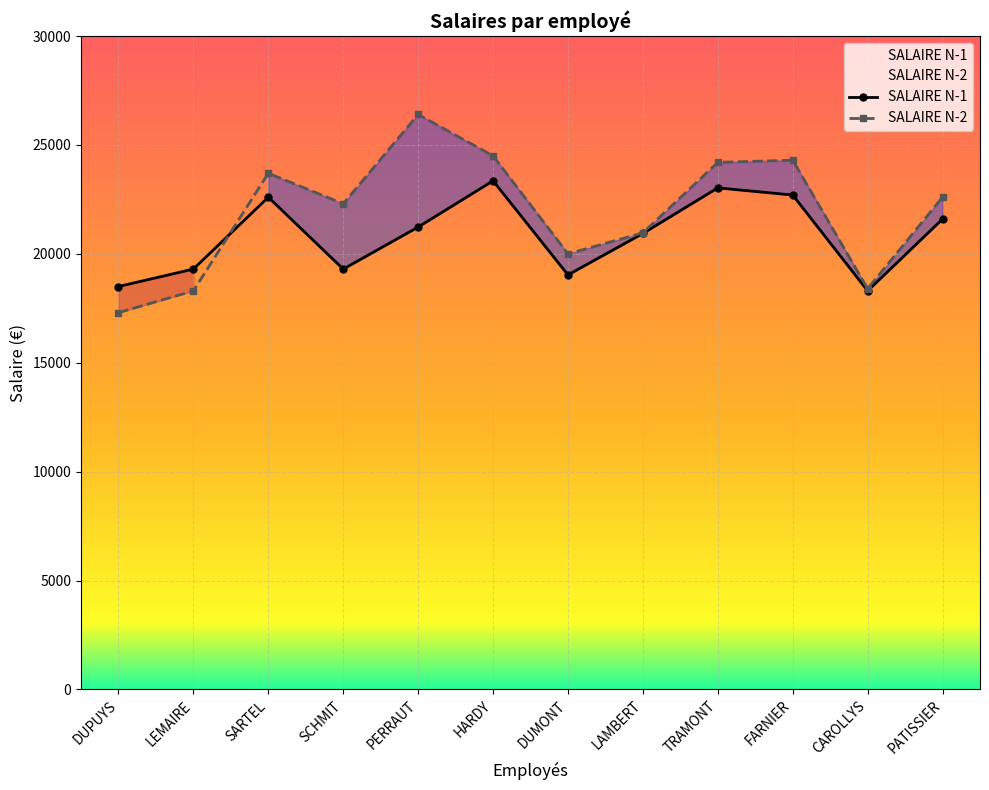

Is this an area chart (filled region under the line)?

No